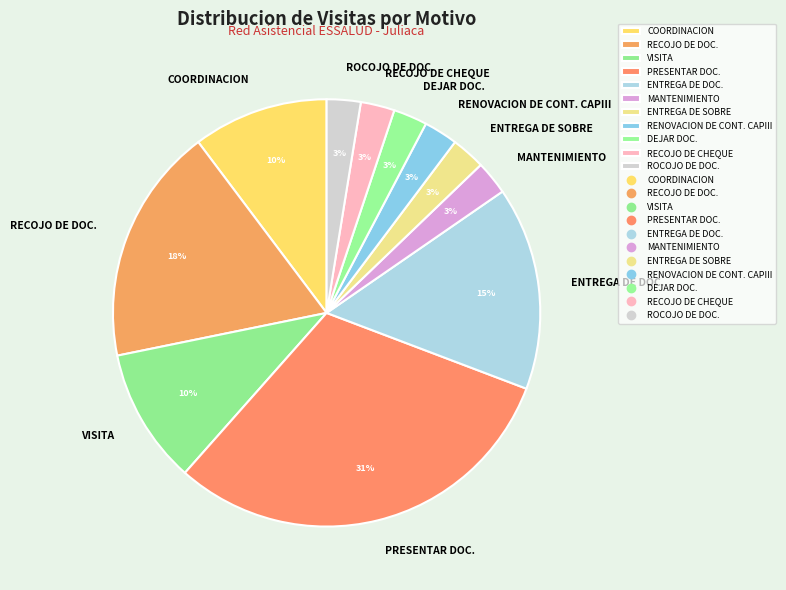

To the nearest percent, what is the average slice percentage?

9%